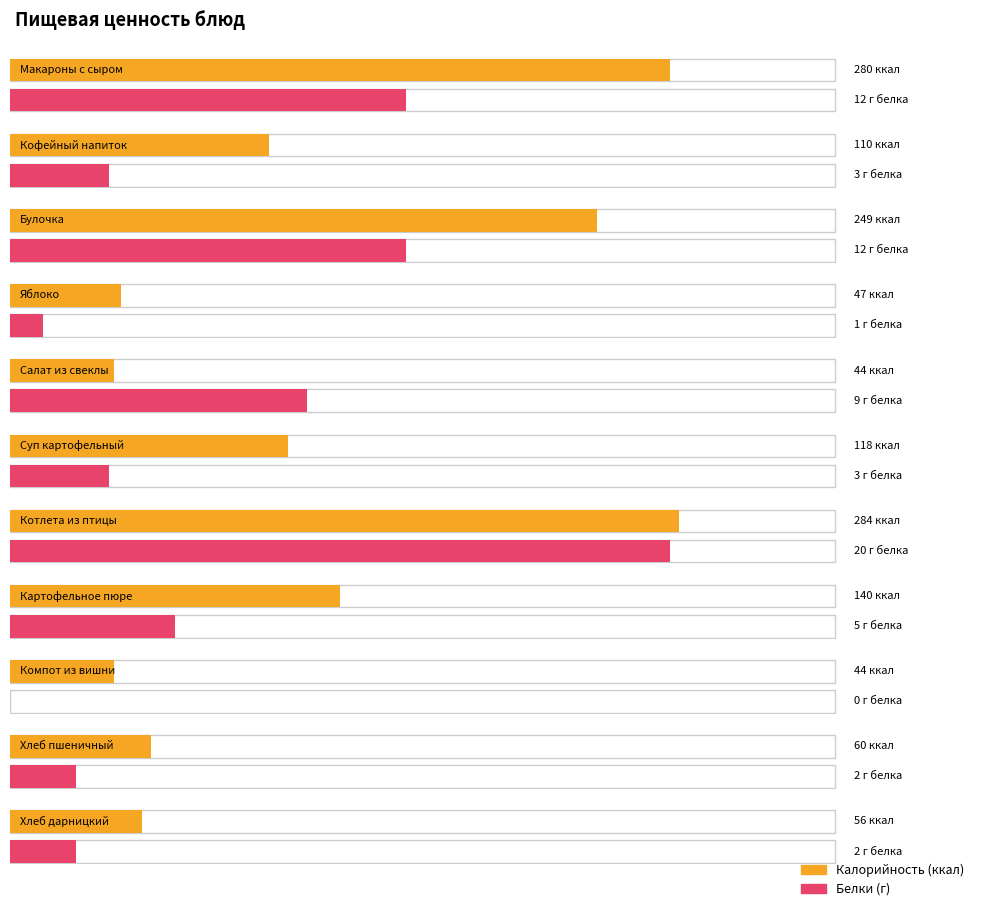

Which has a higher value, Макароны с сыром or Компот из вишни?

Макароны с сыром